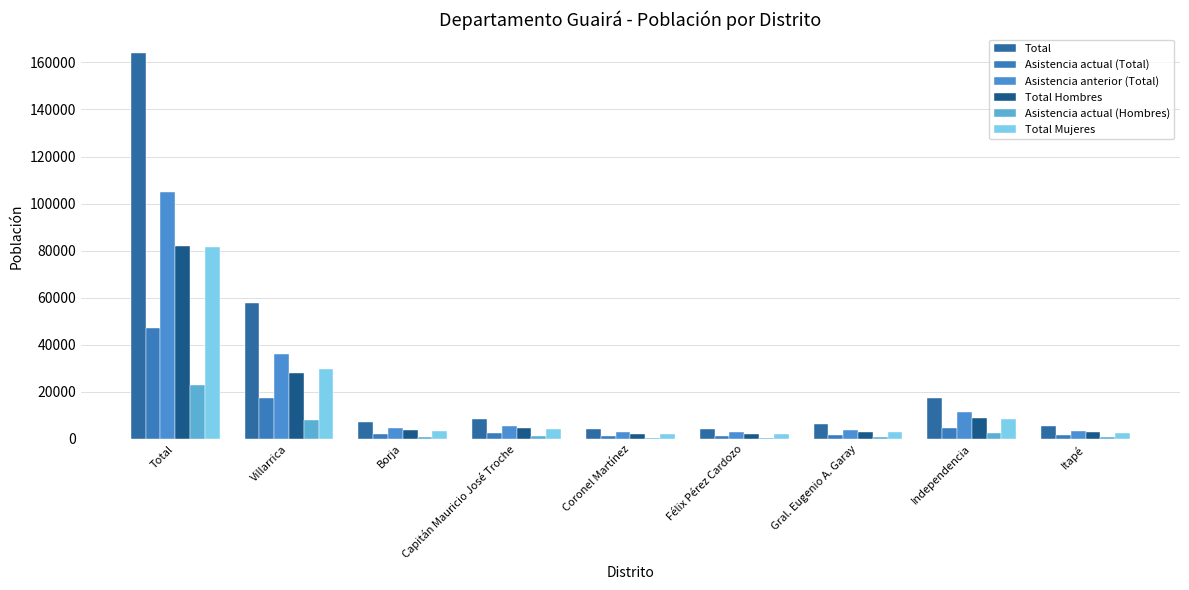

How many data points in Total are less than 7059?

4